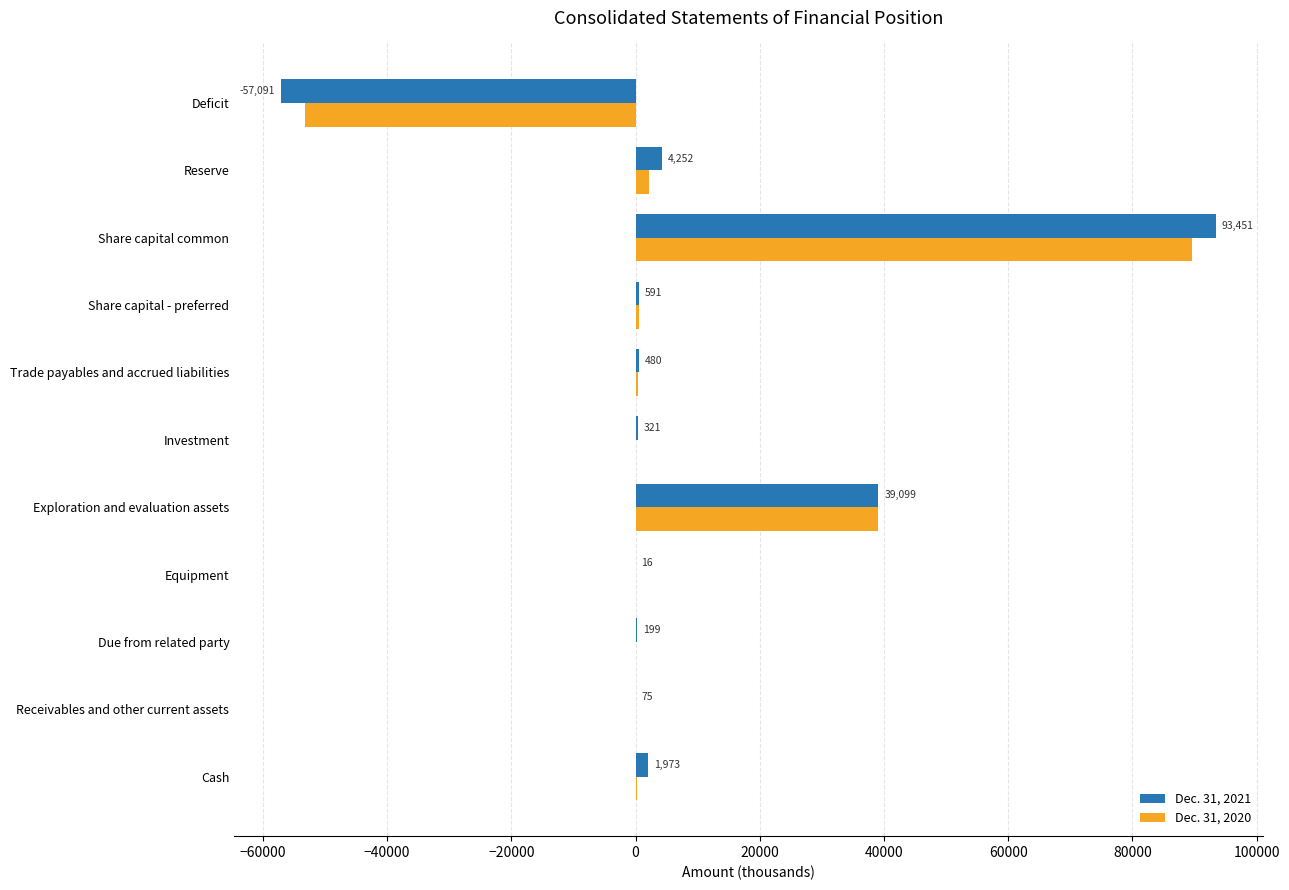

Where is Dec. 31, 2020 nearest to the value 18164?

Reserve